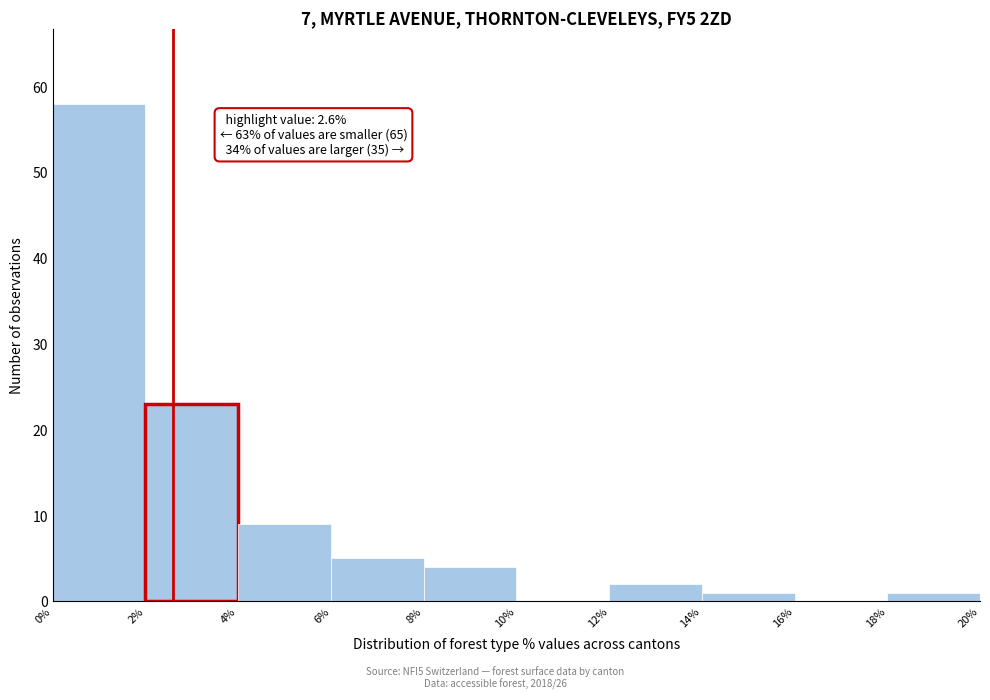

Which range on the x-axis has the tallest bar?

0% to 2%